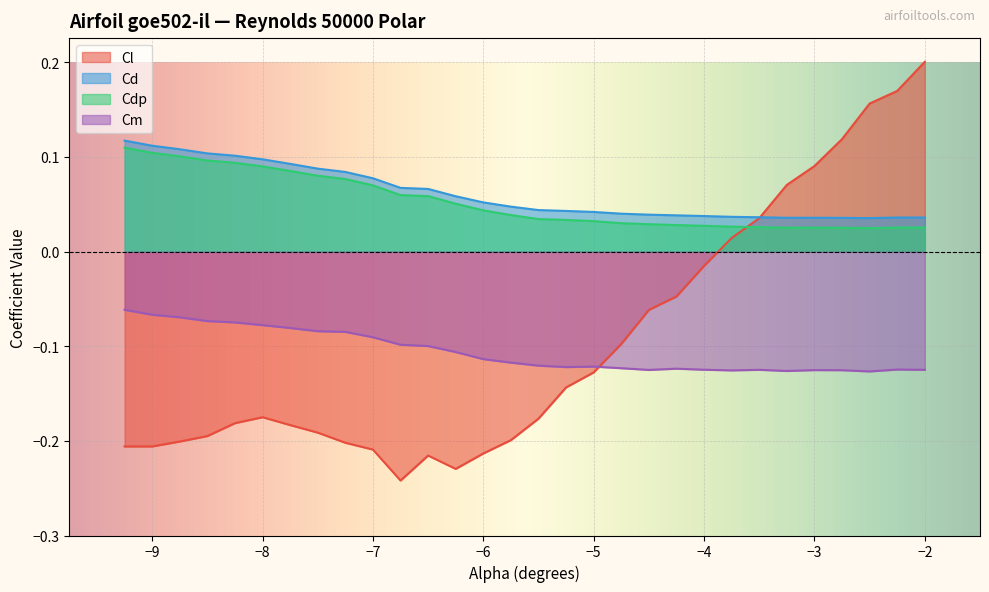

Does the chart display data point markers on the line(s)?

No